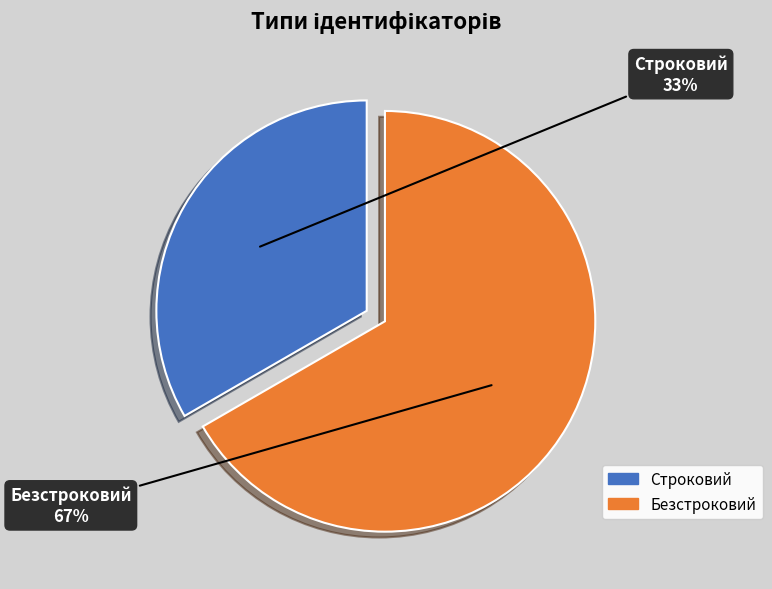

What percentage is the Строковий slice, to the nearest percent?

33%